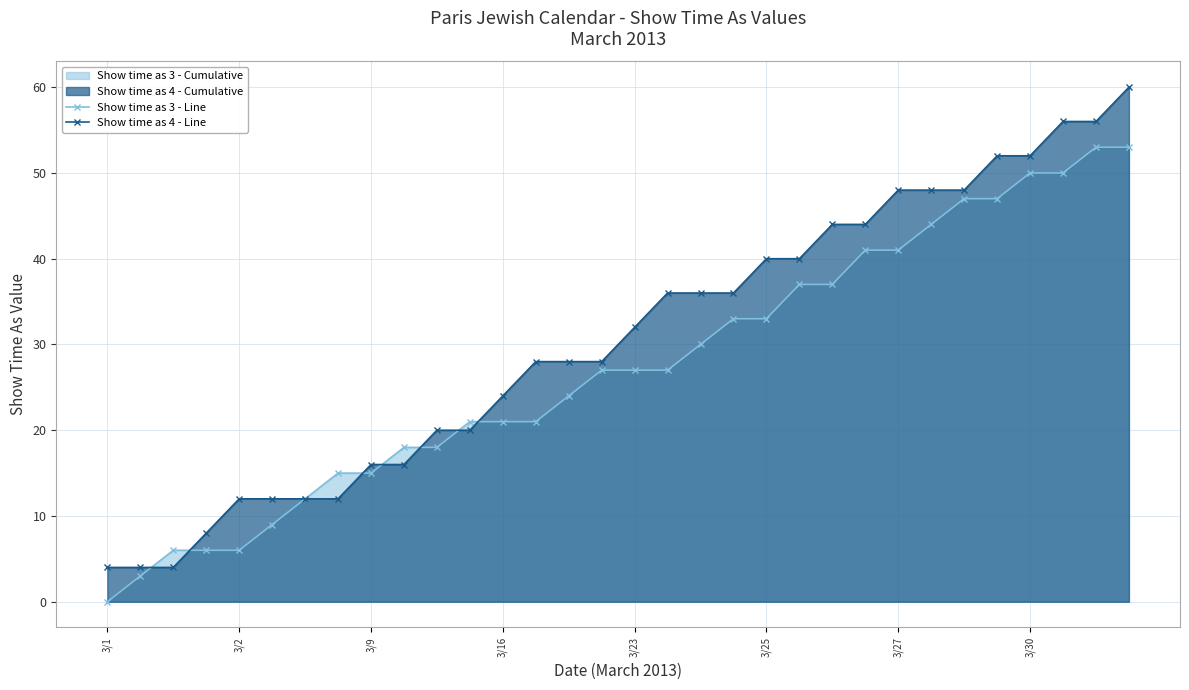

What is the sum of all Show time as 3 - Line values?

872